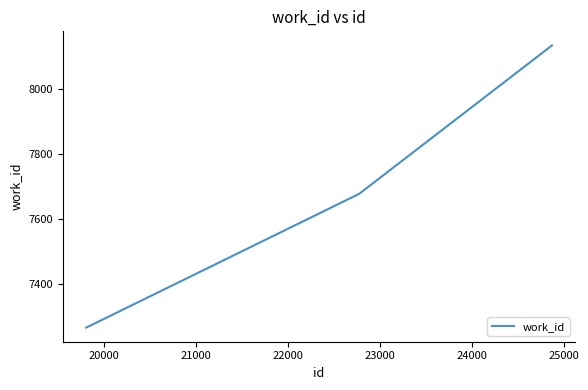

What is the minimum value shown in the chart?

7267